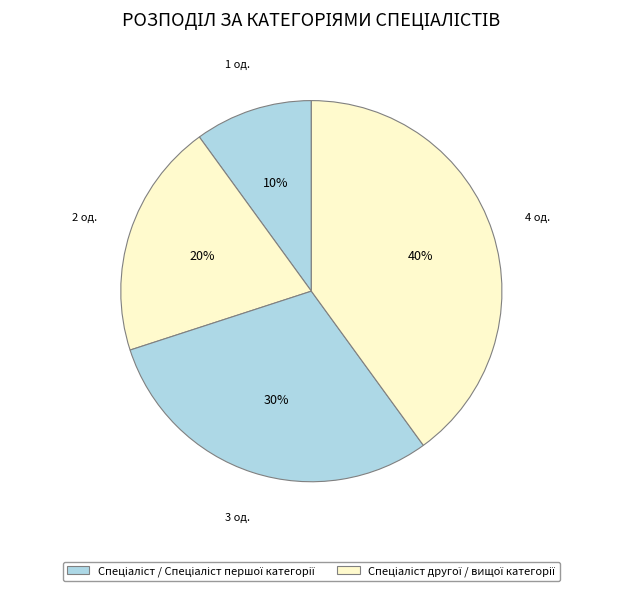

How many slices are in this pie chart?

4